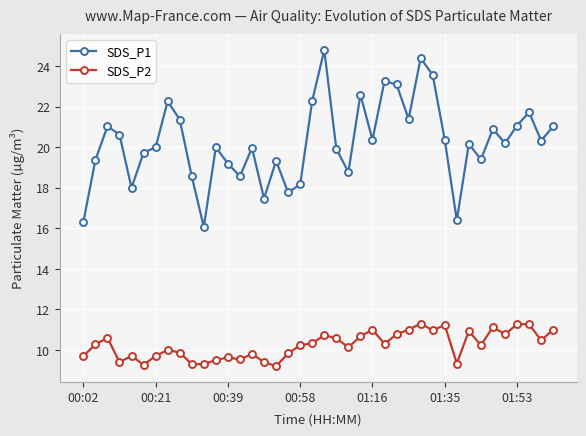

What is the difference between the maximum and minimum values in the SDS_P1 series?

8.7